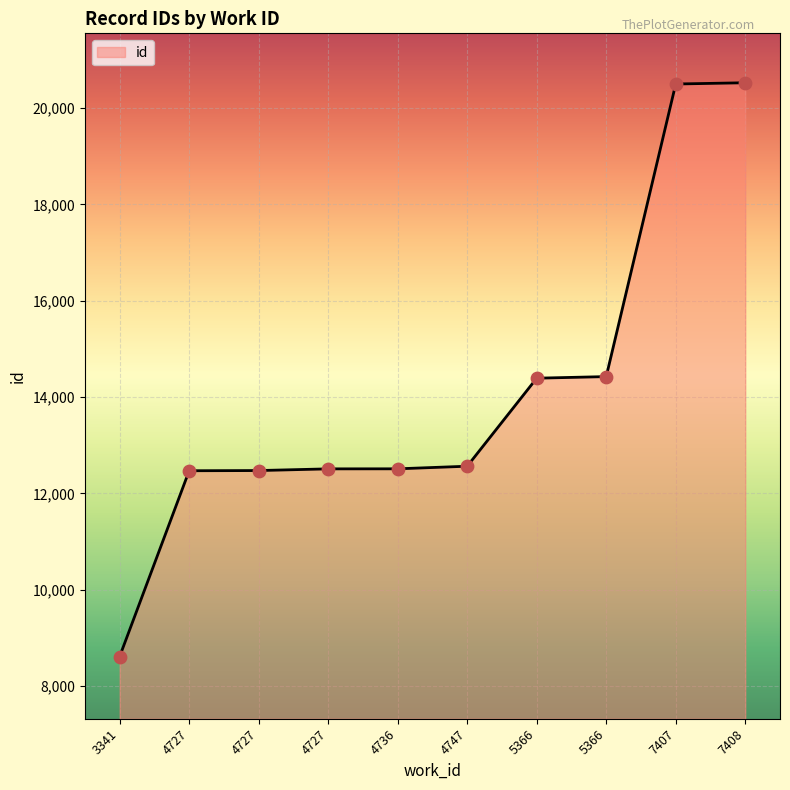

What is the change in value from 4736 to 5366?

+1915